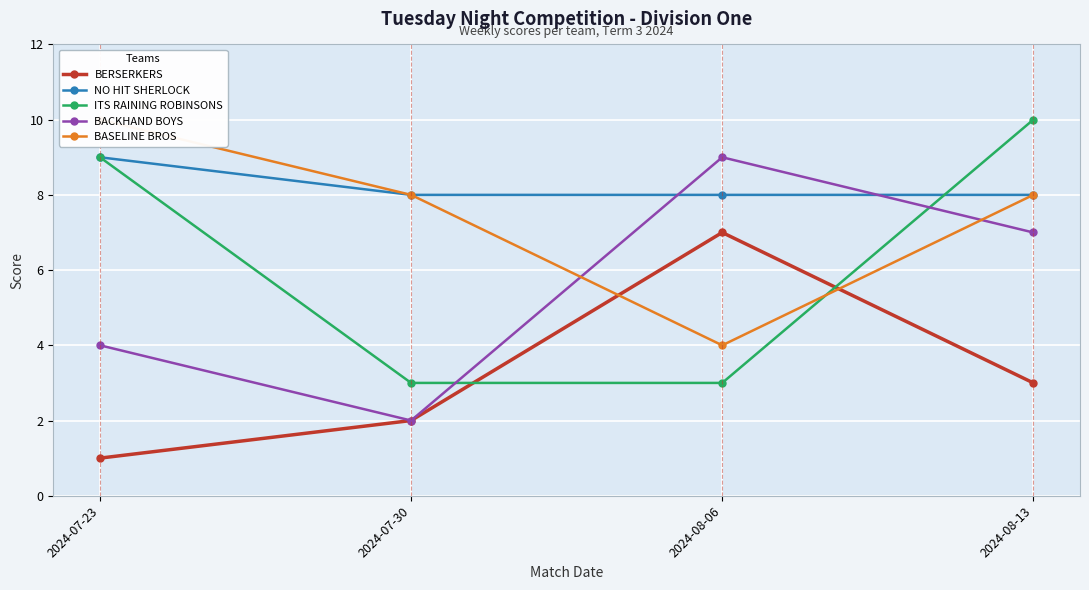

At which category does BACKHAND BOYS reach its first local peak?

2024-08-06